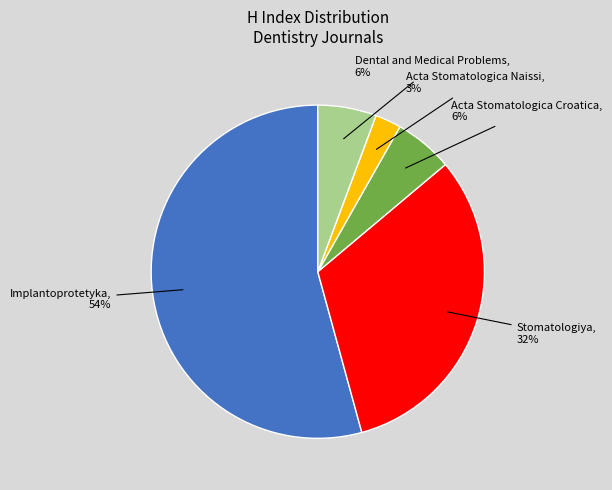

To the nearest percent, what is the average slice percentage?

20%